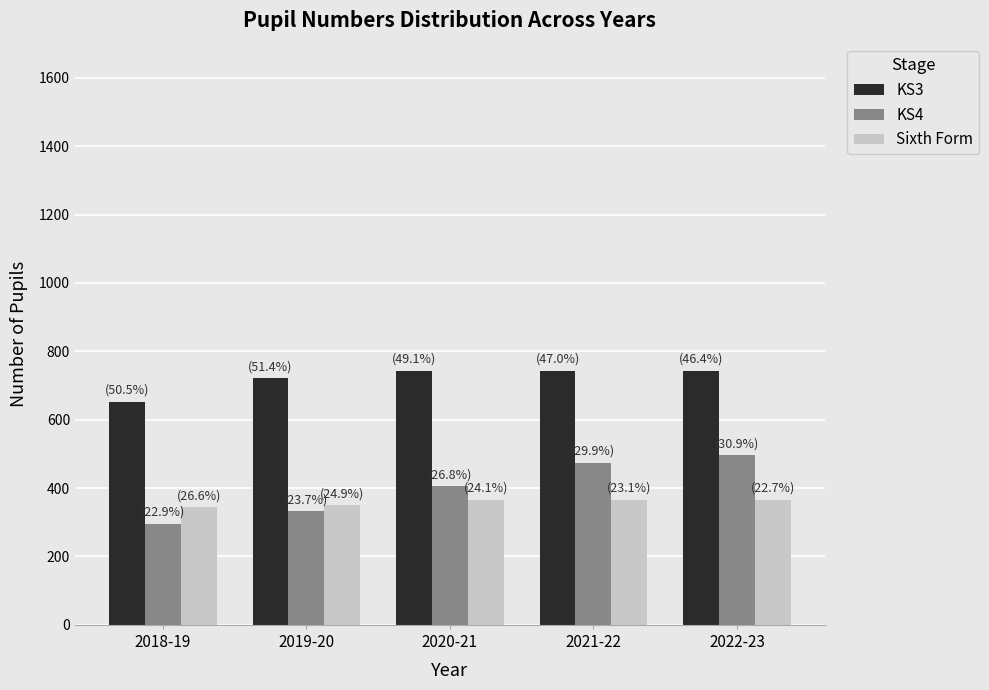

What is the difference between the second highest and second lowest values in the KS3 series?

23